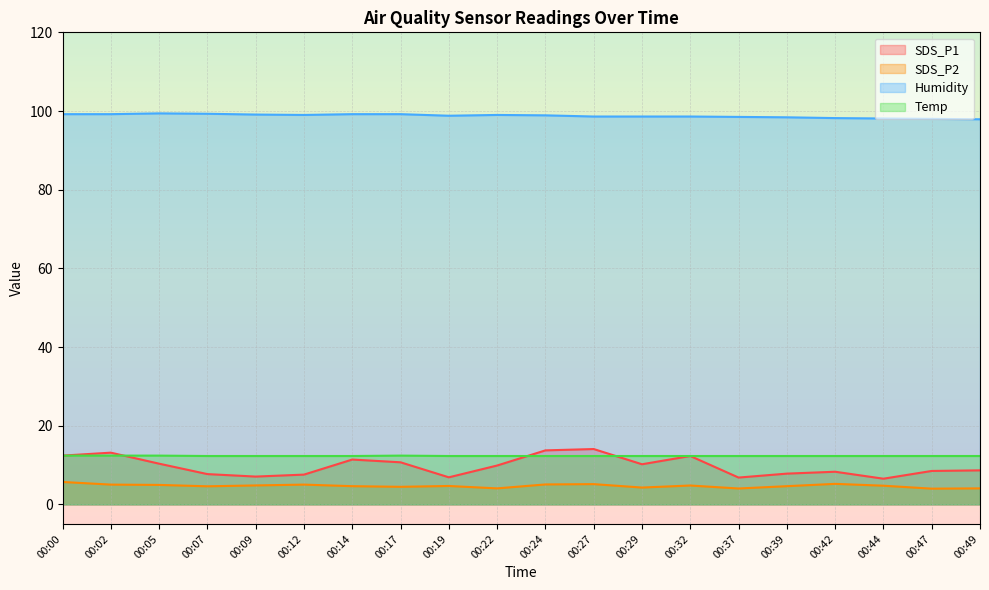

Is the value of Humidity at 00:19 greater than the value of SDS_P1 at 00:19?

Yes